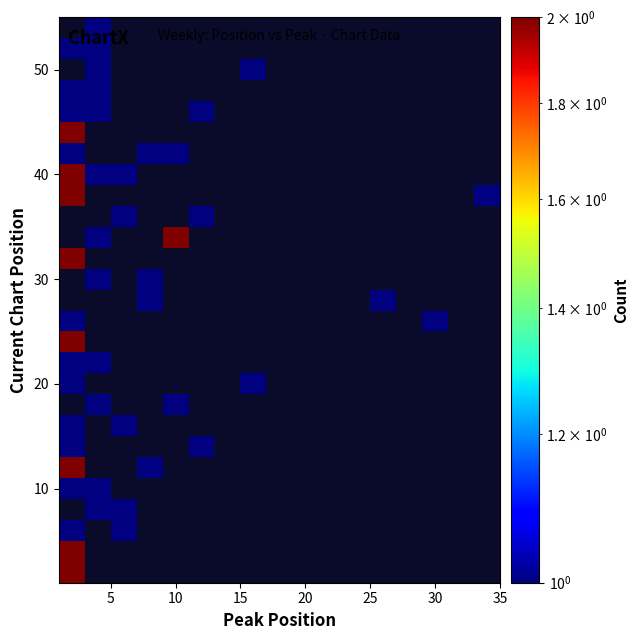

How many distinct data groups are displayed?

27